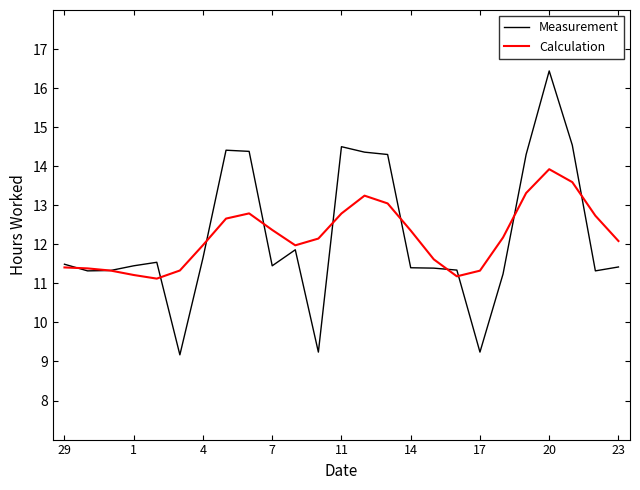

Which series has the widest spread of values?

Measurement